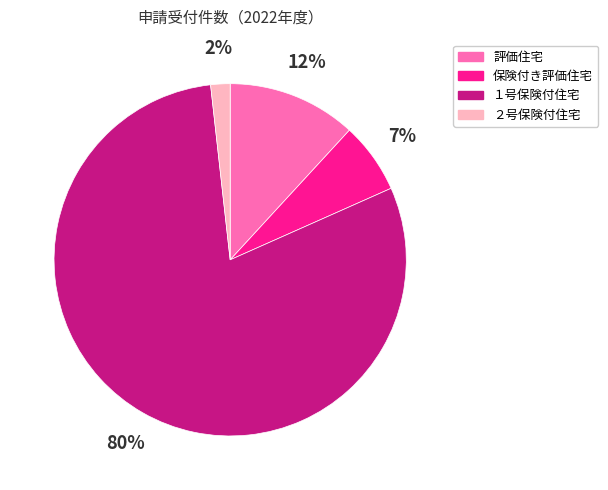

Which category has the biggest portion of the pie?

１号保険付住宅